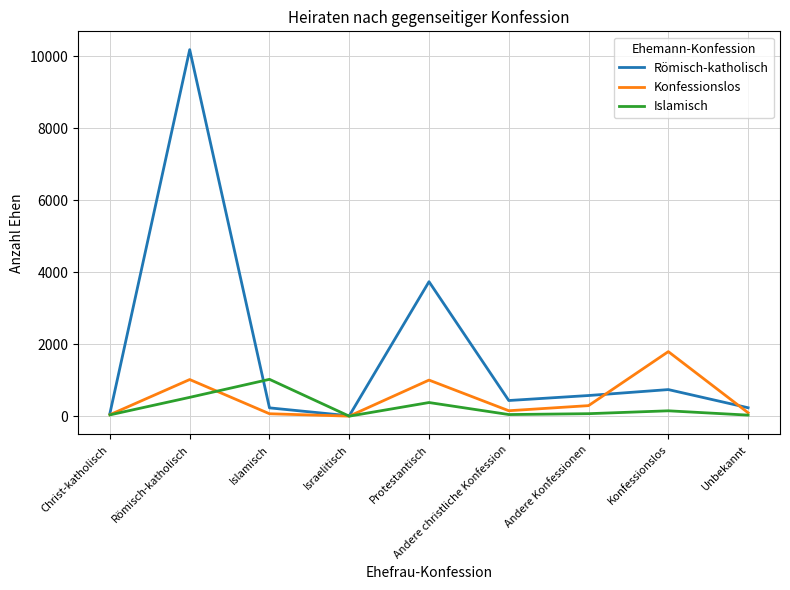

What is the greatest value displayed?

10189